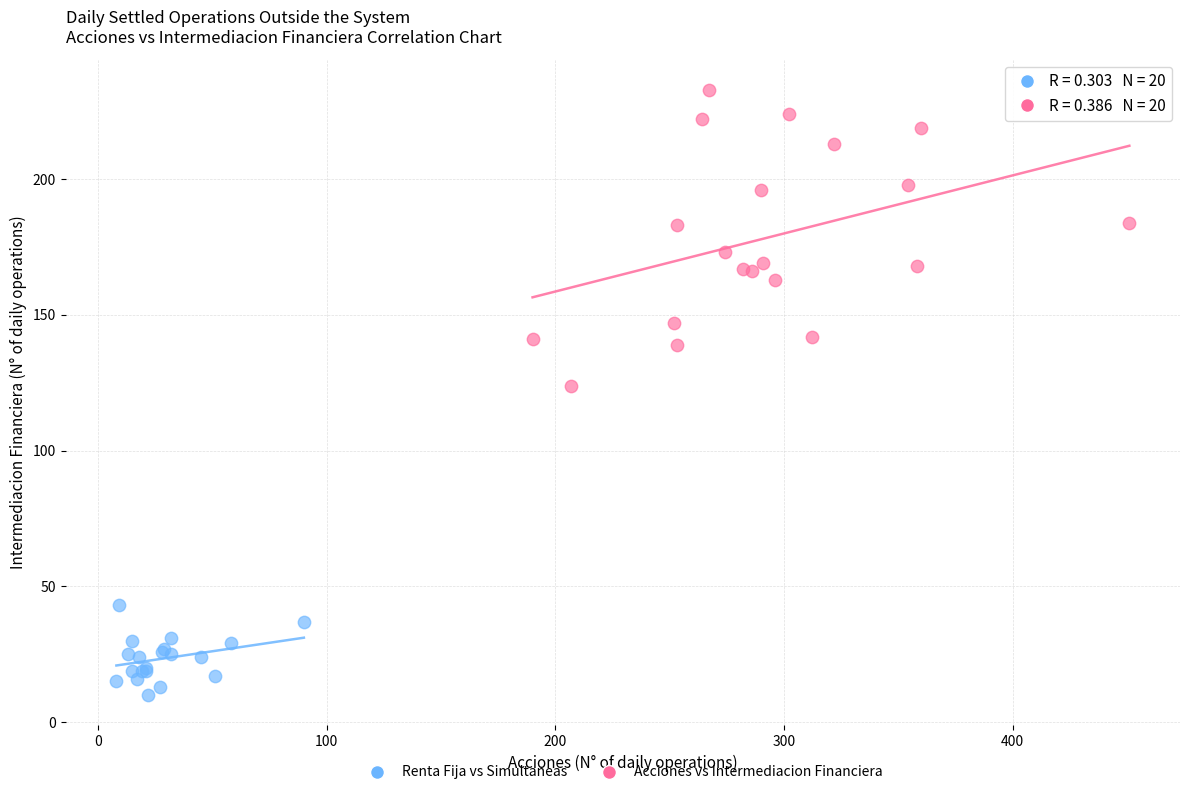

What are all the series names shown in the legend?

Renta Fija vs Simultaneas, Acciones vs Intermediacion Financiera